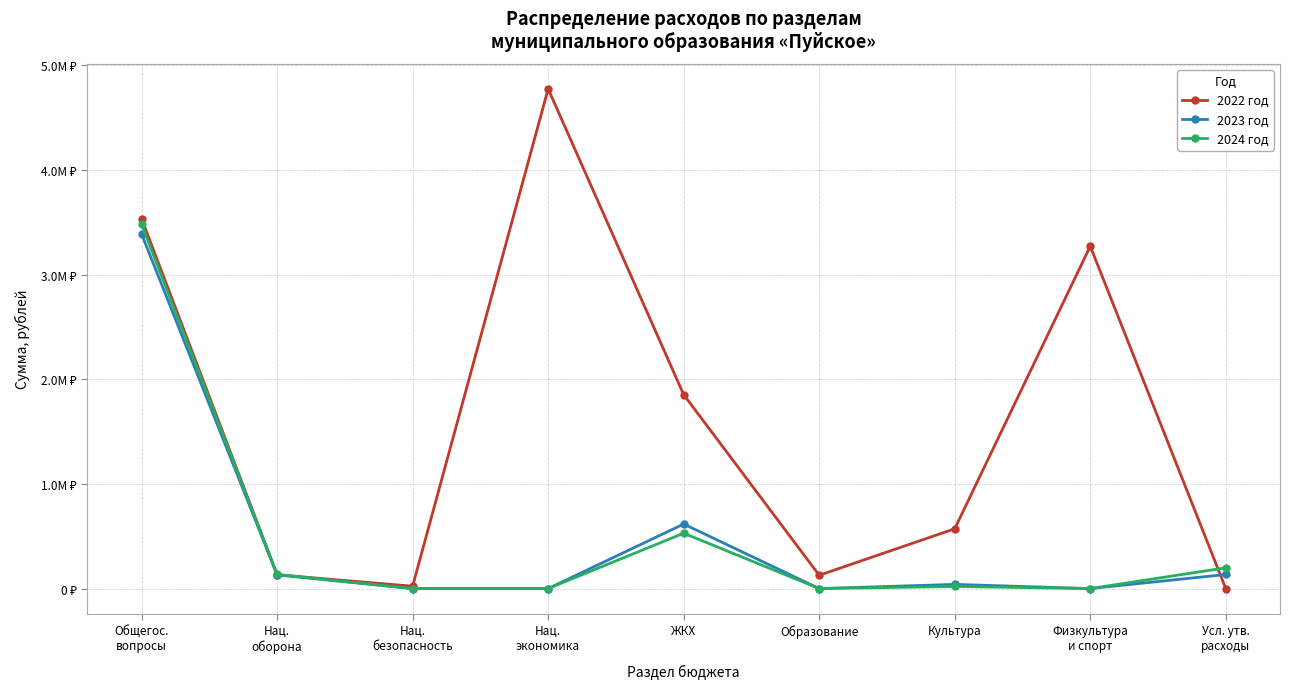

Is the value of 2023 год at Нац.
оборона greater than the value of 2022 год at Нац.
оборона?

No